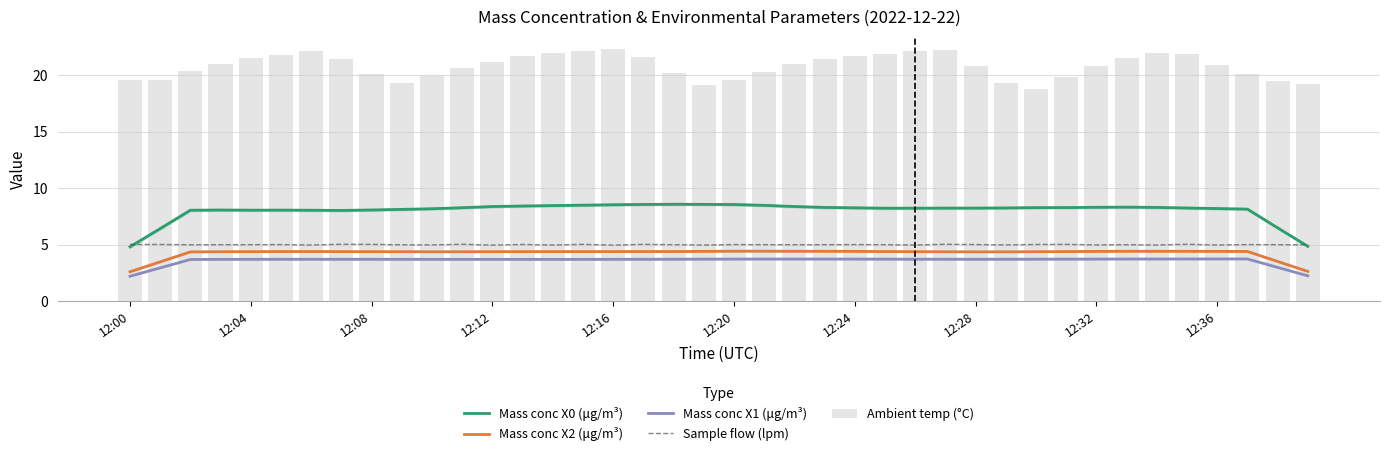

What is the smallest value displayed?

2.2